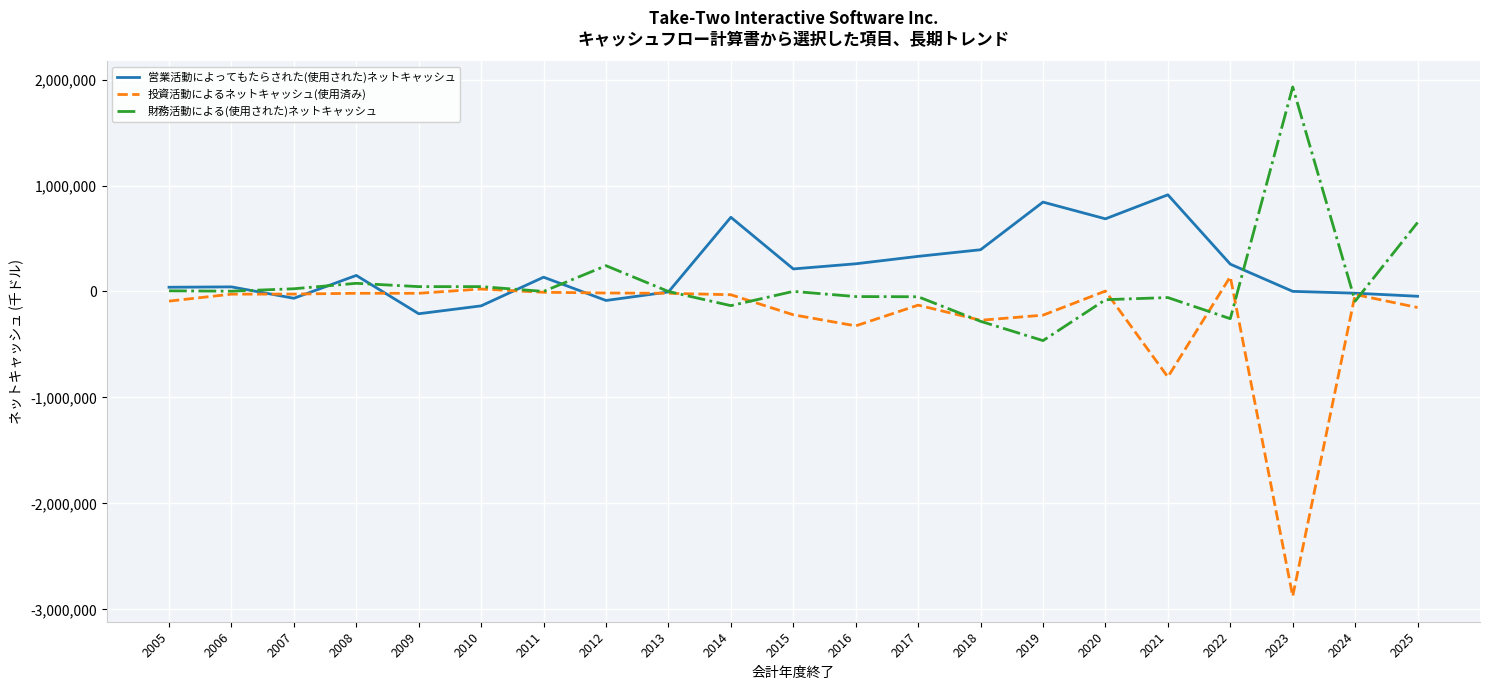

At which category does the chart reach its peak across all series?

2023